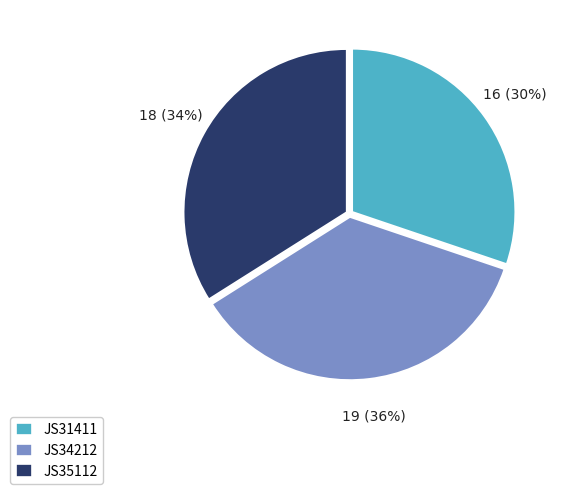

Is it true that JS34212 is 36% of the pie?

True